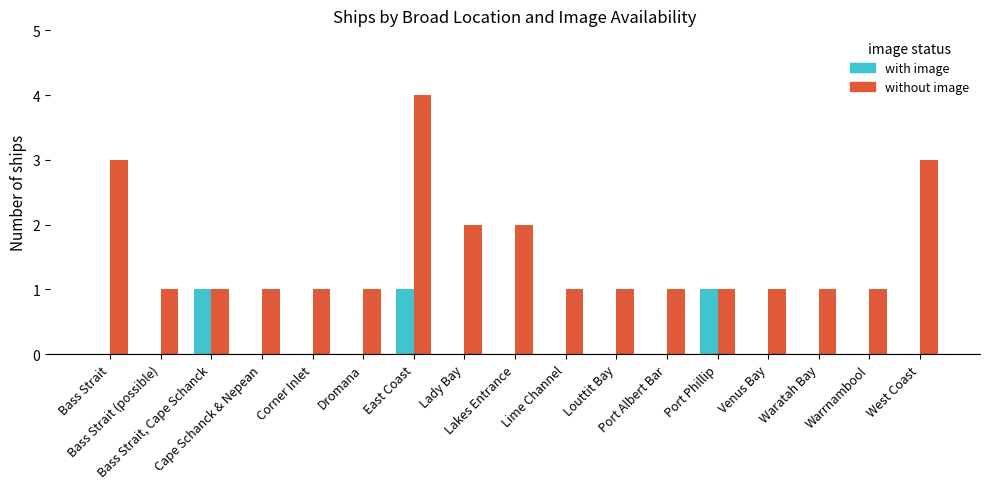

Which series has the largest total across all categories?

without image